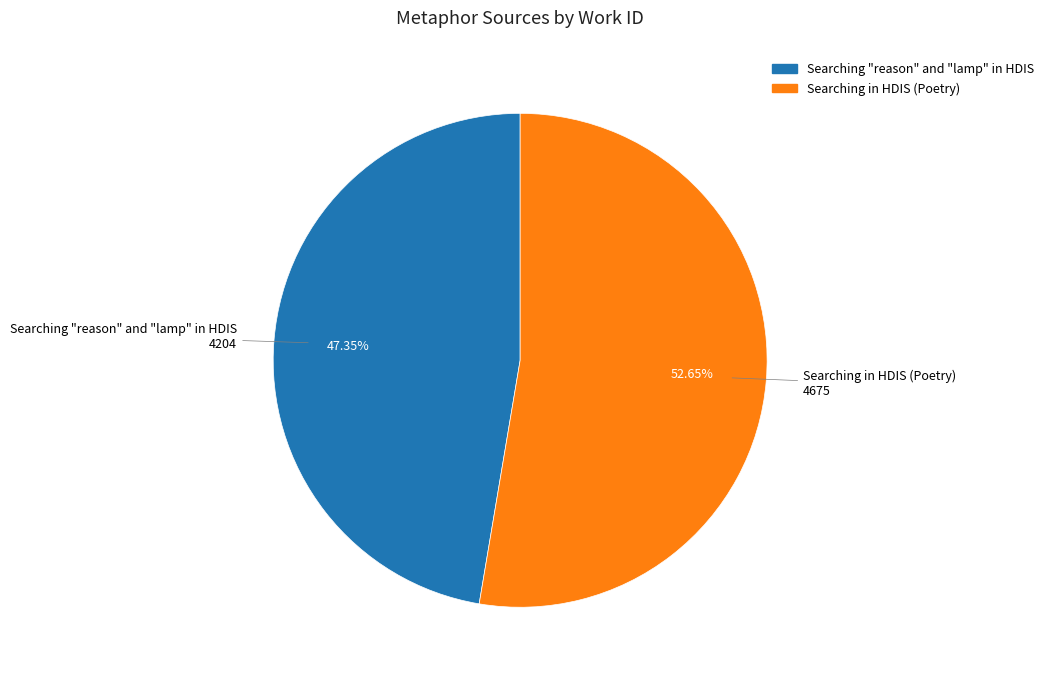

To the nearest percent, what portion does Searching "reason" and "lamp" in HDIS represent?

47%